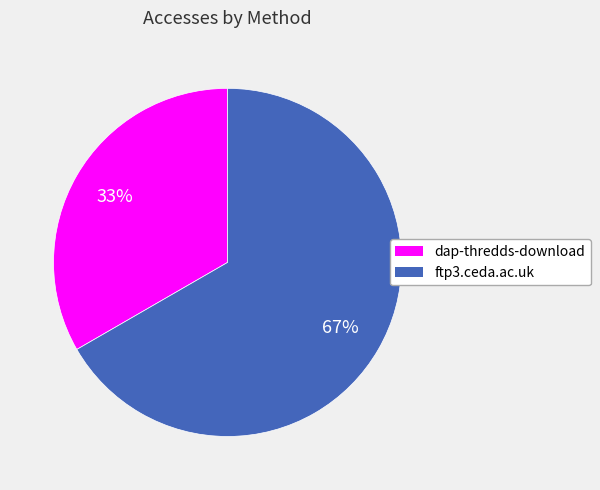

Do dap-thredds-download and ftp3.ceda.ac.uk together represent more than half of the pie?

Yes